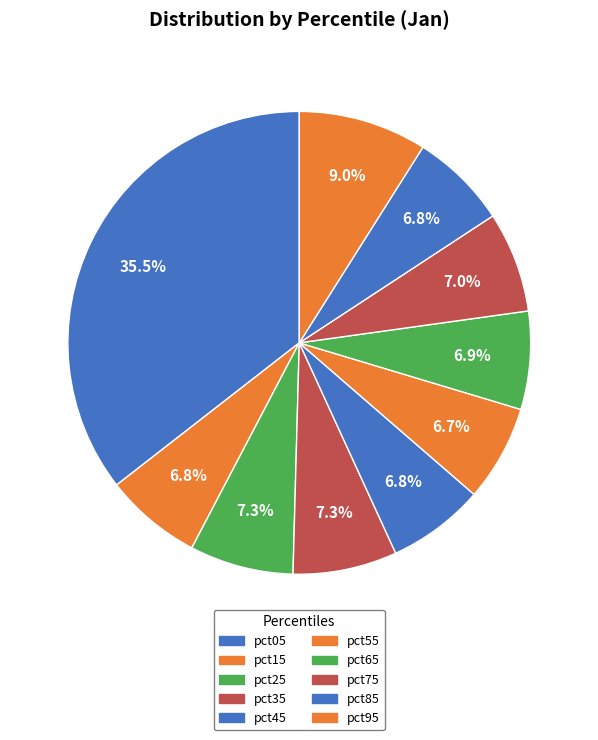

To the nearest percent, what portion does pct65 represent?

7%